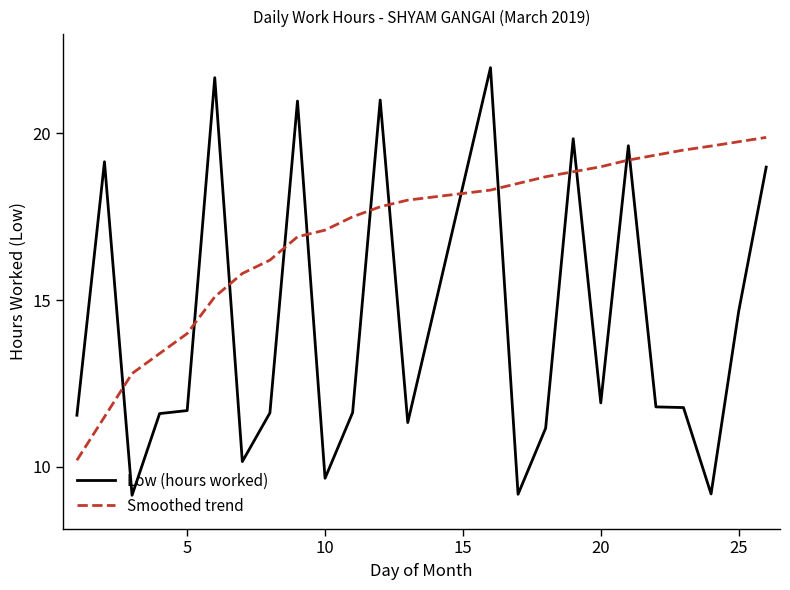

List the series in order of their peak value, highest first.

Low (hours worked), Smoothed trend